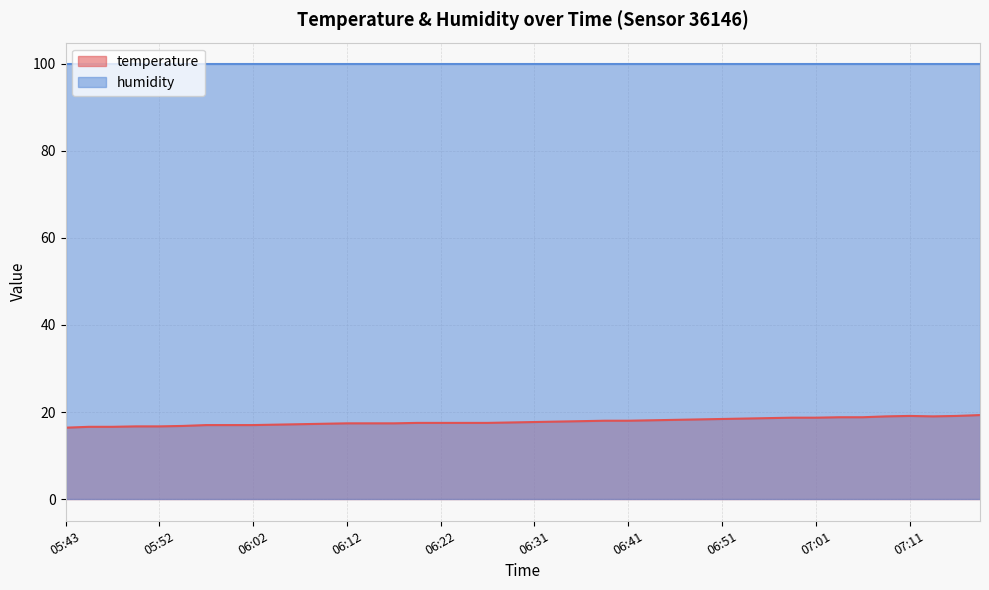

Is it true that the value at 07:16 is 8.0?

False